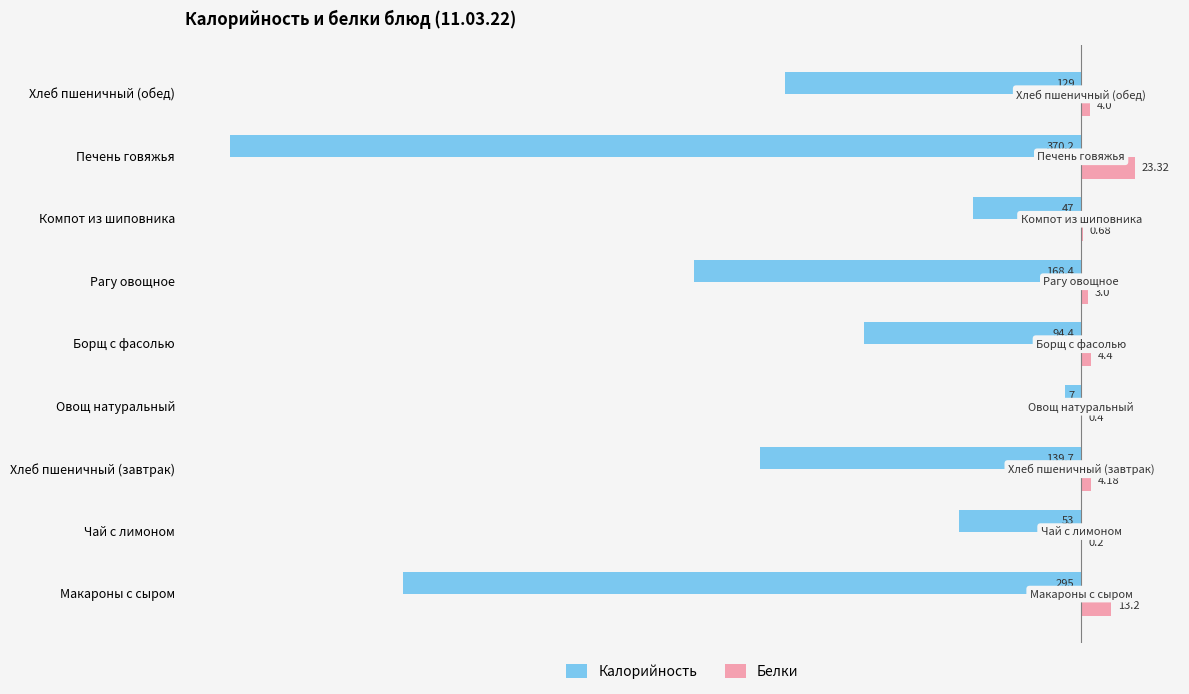

What is the sum of all Белки values?

53.4